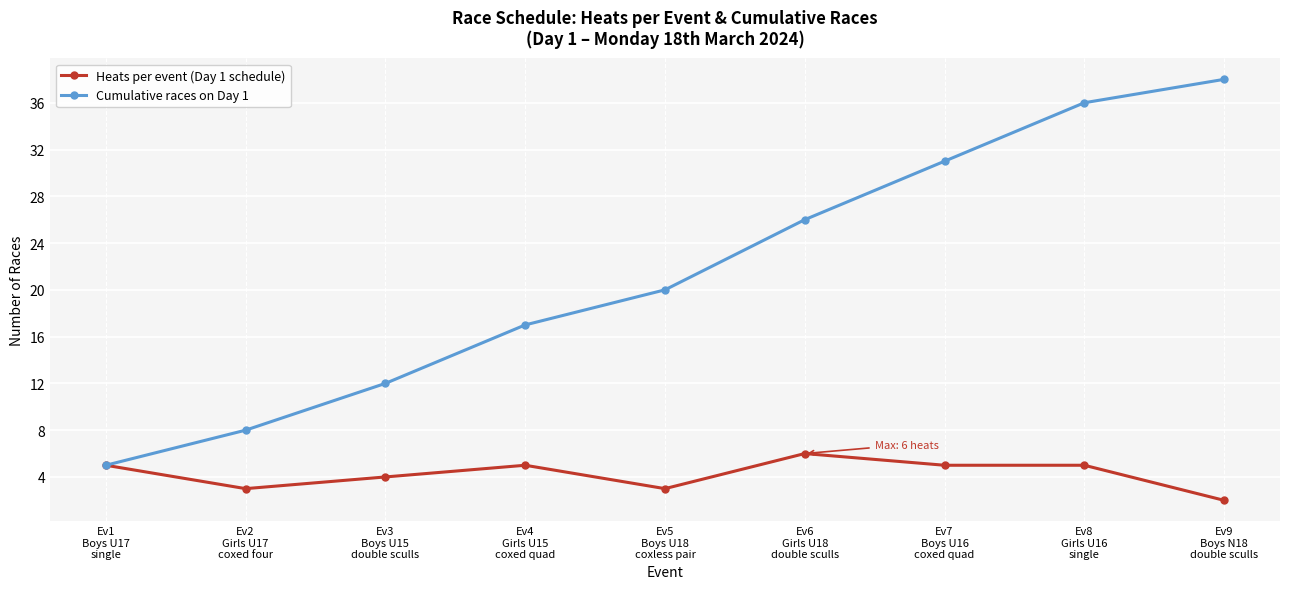

At which category does the chart reach its minimum across all series?

Ev9
Boys N18
double sculls